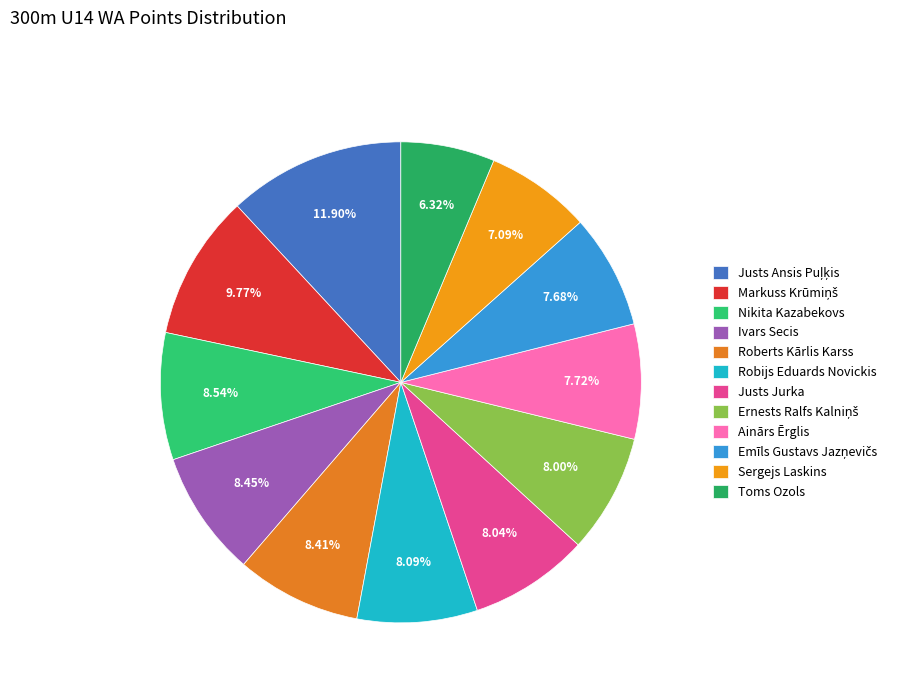

Between Robijs Eduards Novickis and Nikita Kazabekovs, which is larger?

Nikita Kazabekovs